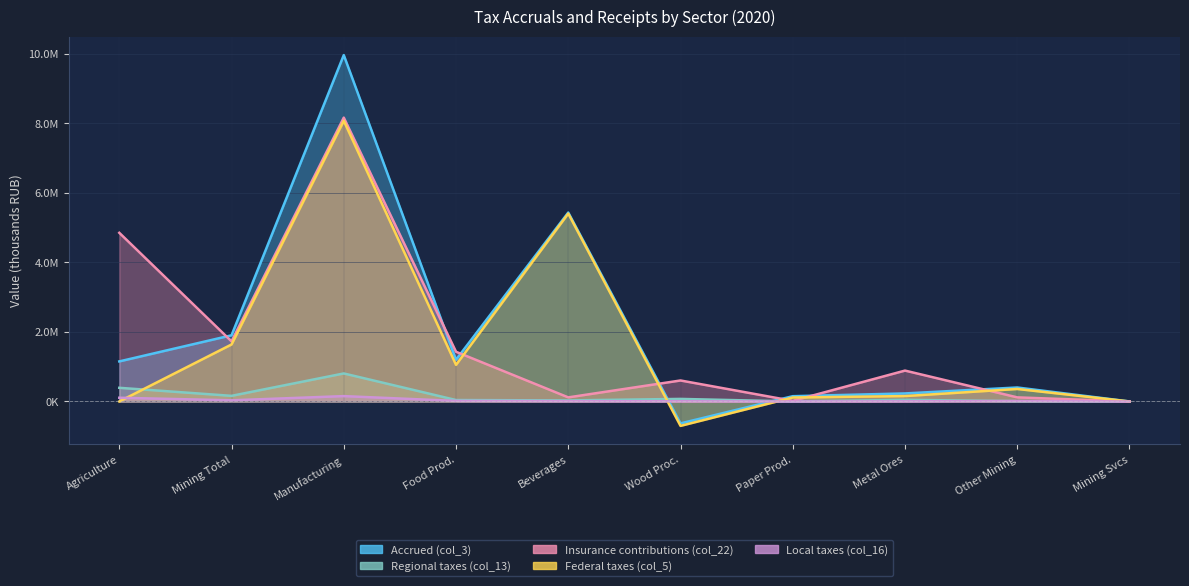

The Federal taxes (col_5) series shows 2935916 at Mining Total. True or false?

False